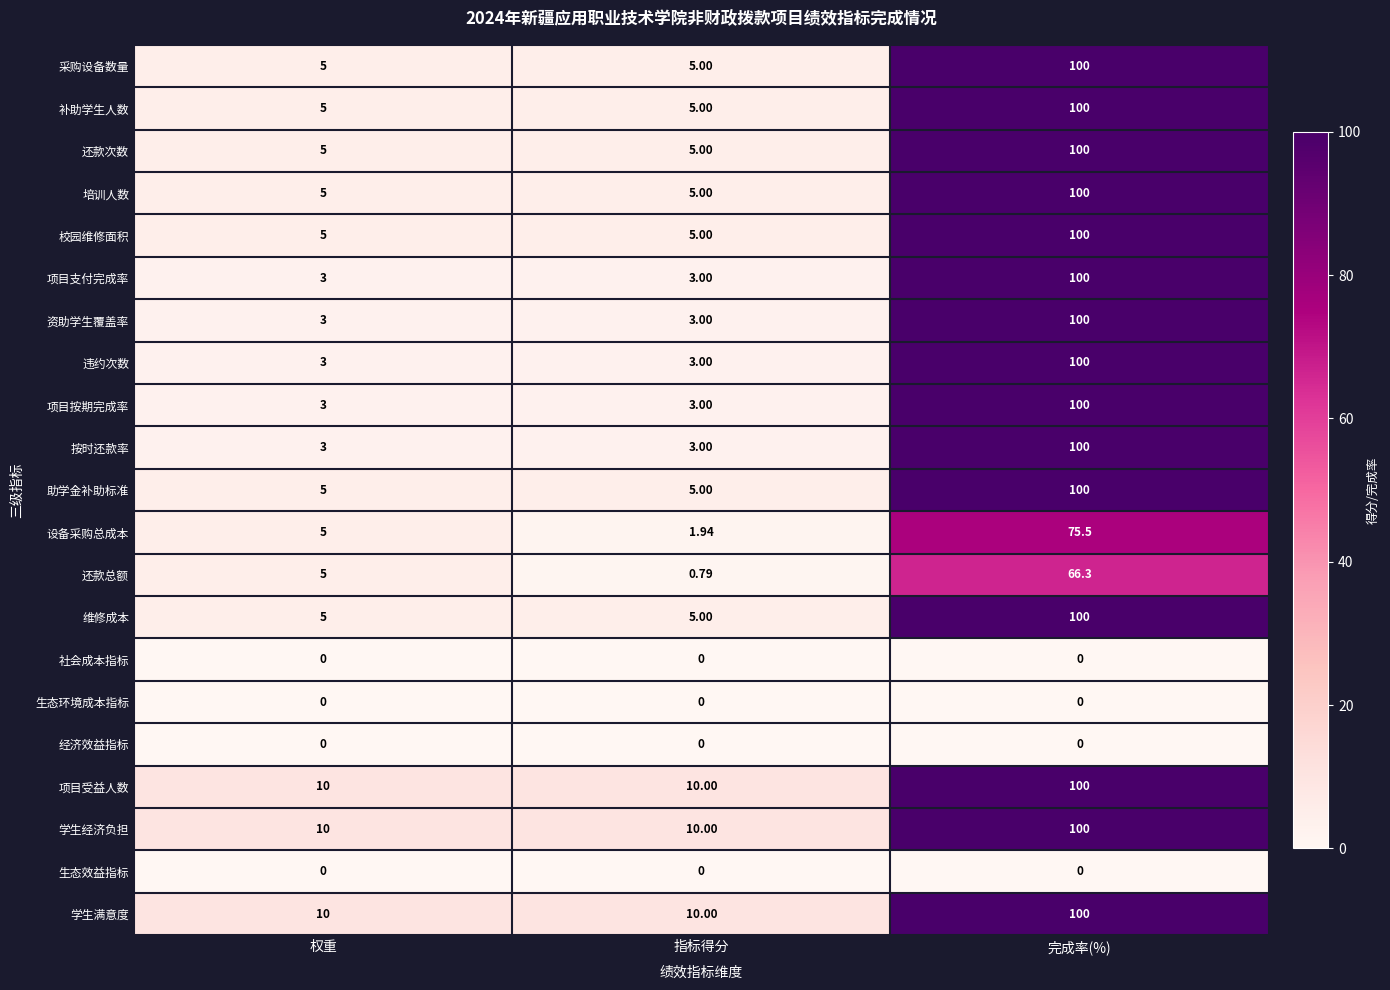

Which series changed the most between 权重 and 指标得分?

还款总额